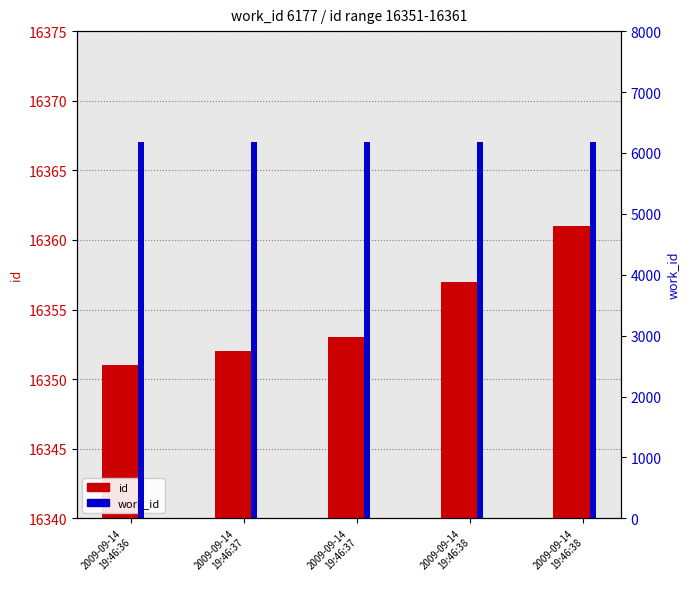

How many bars are there in total?

10